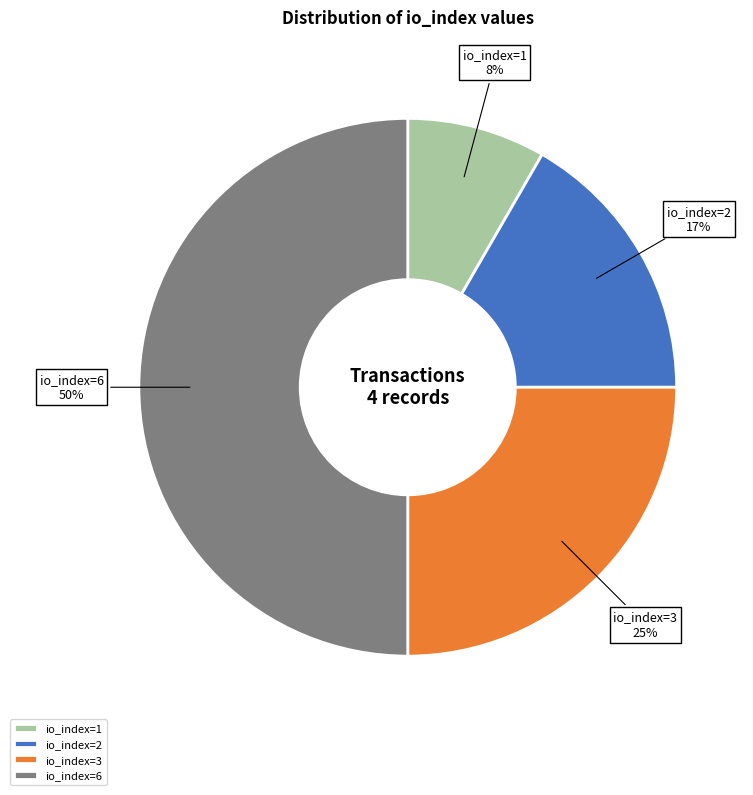

To the nearest percent, what is the combined percentage of io_index=3 and io_index=6?

75%